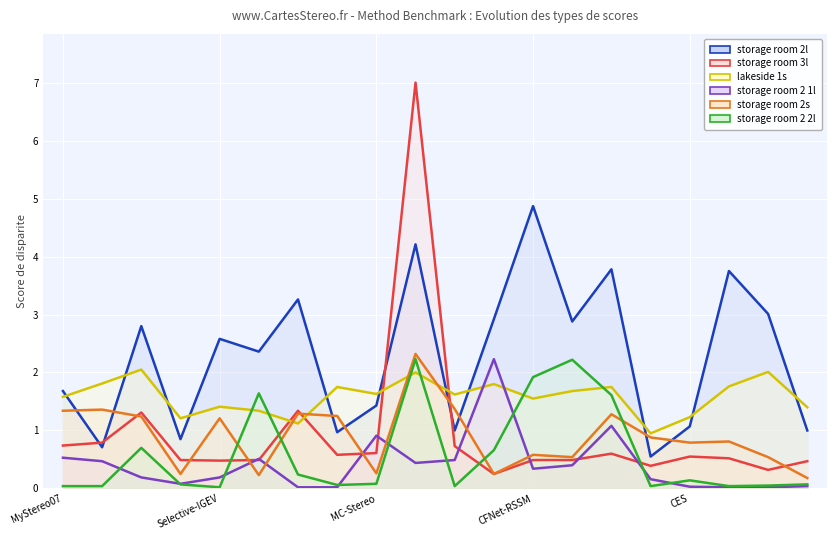

At which label is storage room 2s closest to 1?

15